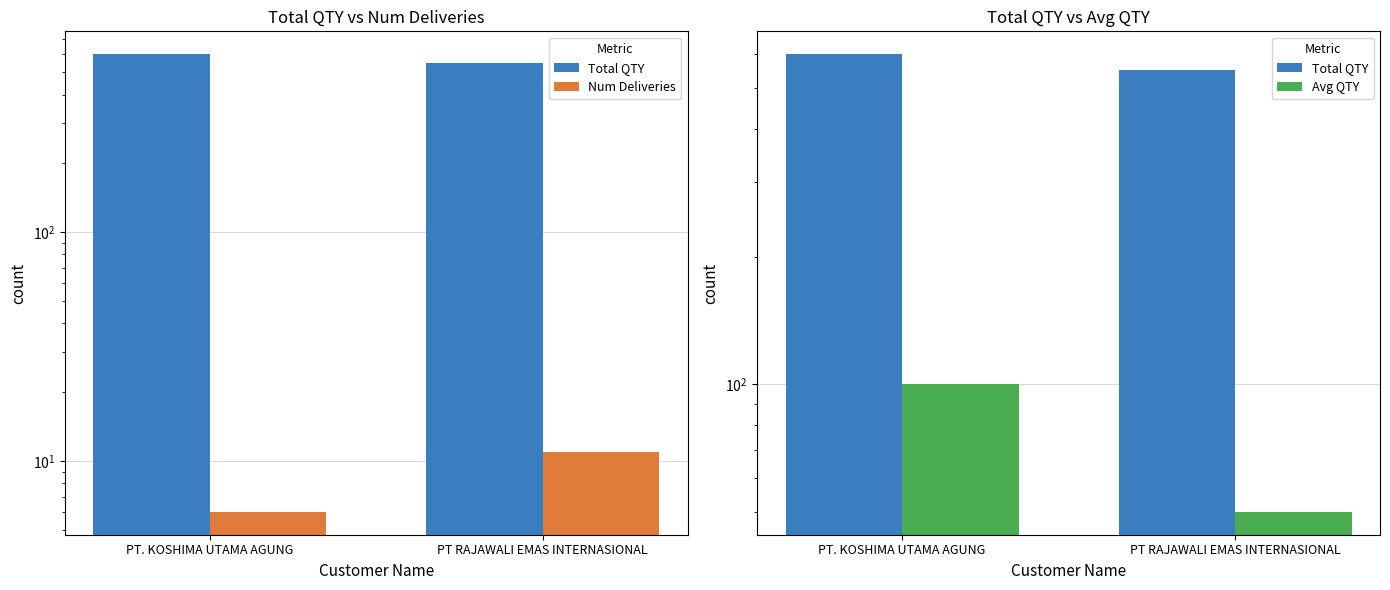

Which series has the largest total across all categories?

Total QTY